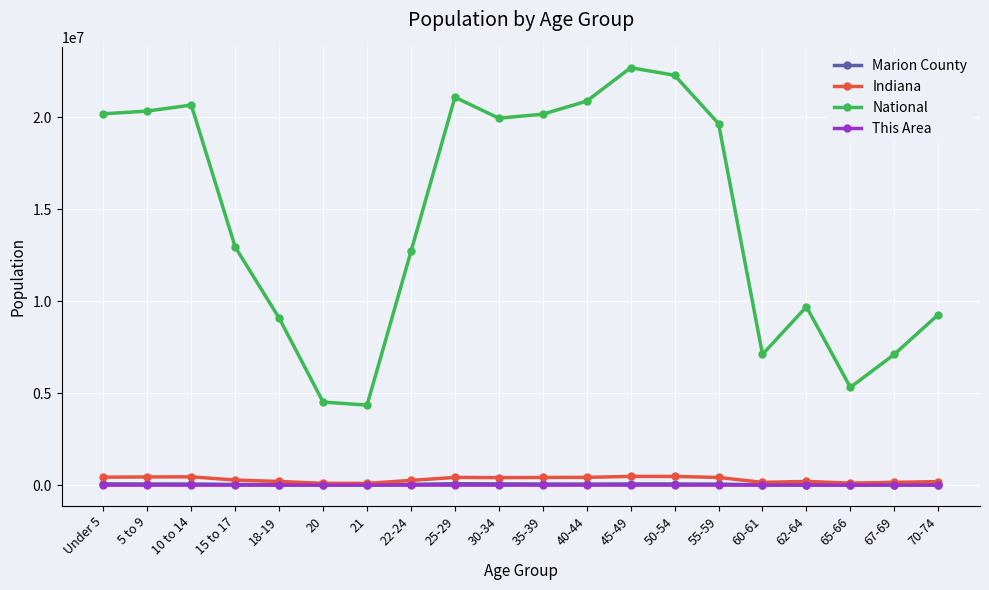

Which series has the largest total across all categories?

National